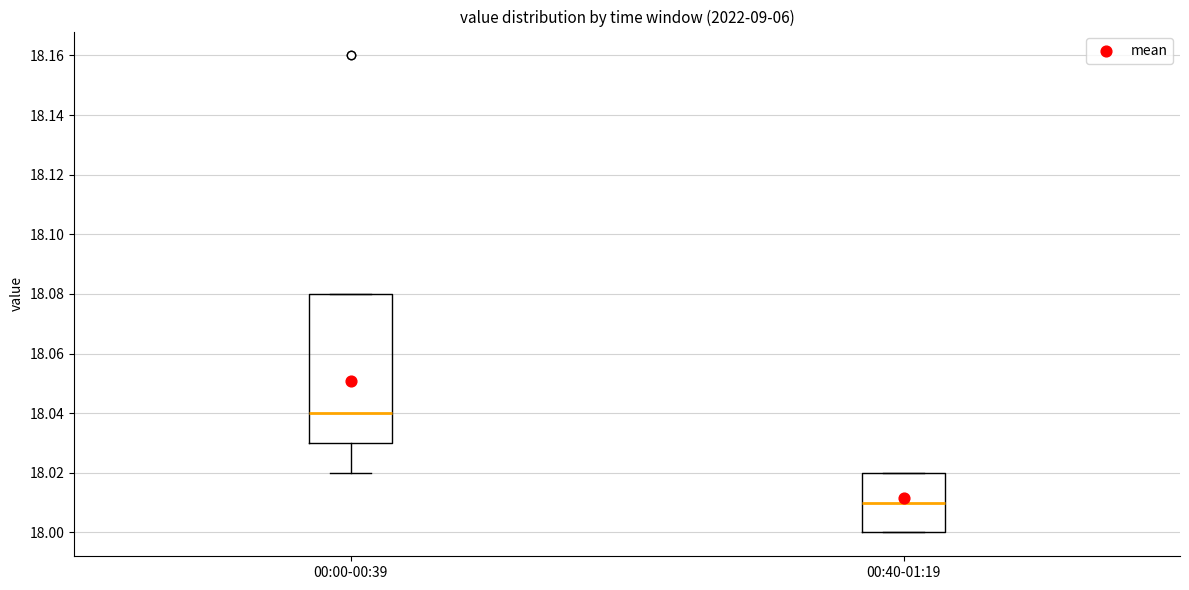

Where is the lower edge of the box for 00:00-00:39 on the y-axis? The values are not printed on the chart, so give them approximately, as read against the axis.

18.03